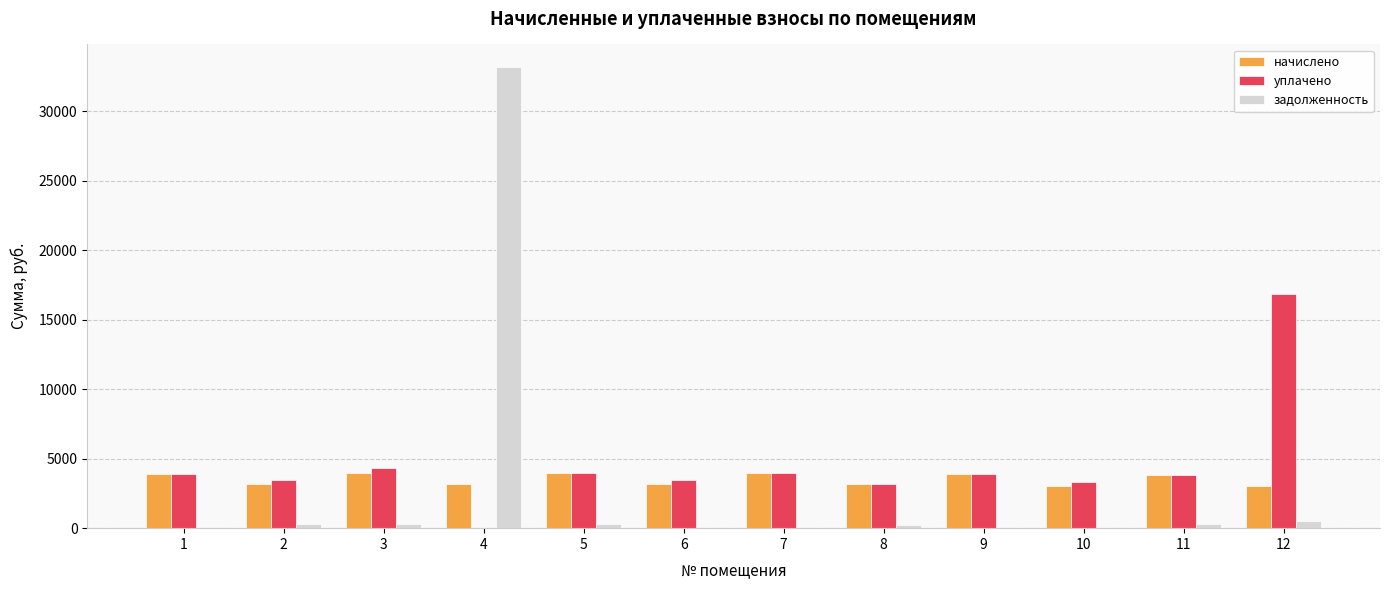

What is the sum of all задолженность values?

35164.8